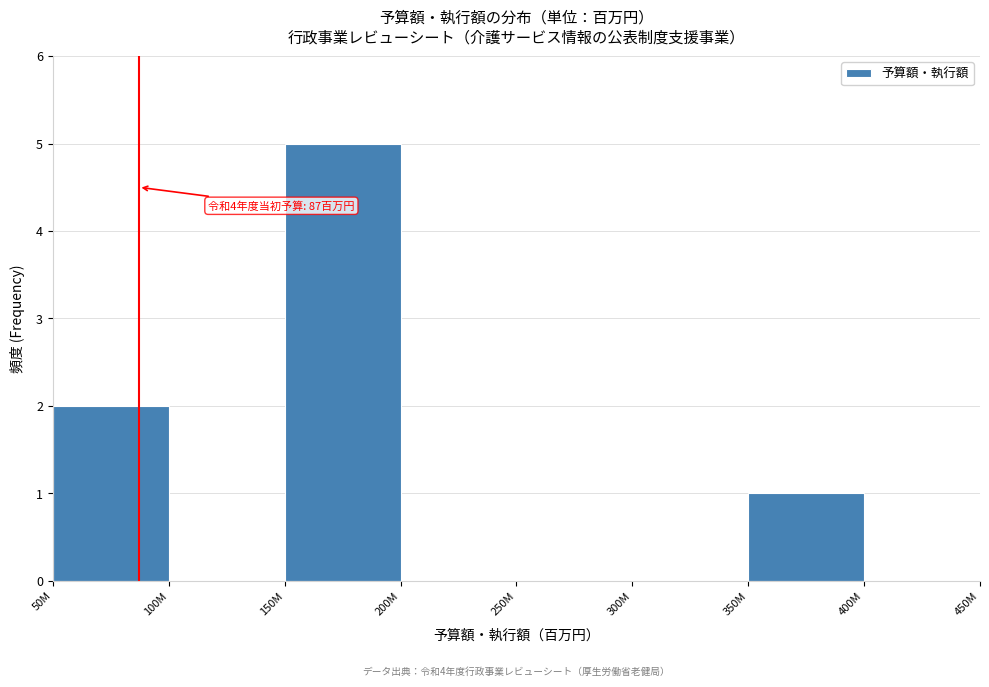

Reading left to right, transcribe all the data shown in this chart.

50M=2	100M=0	150M=5	200M=0	250M=0	300M=0	350M=1	400M=0